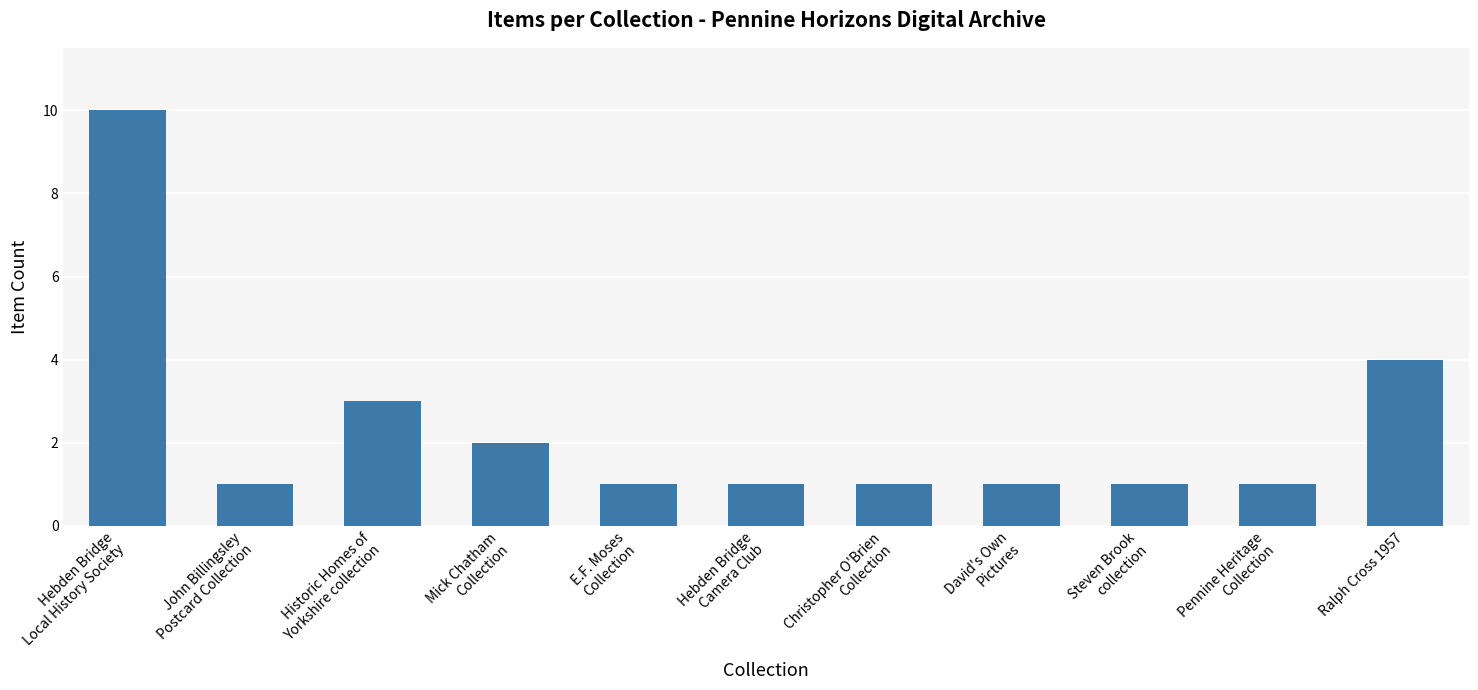

Does the chart contain any negative values?

No